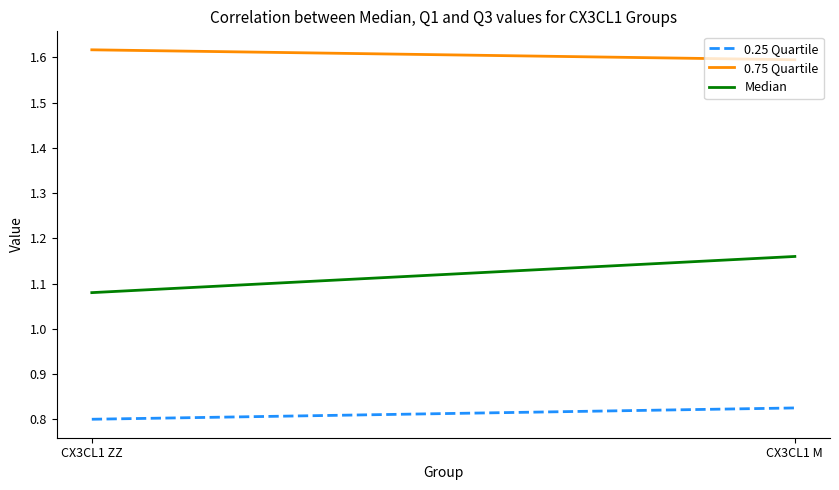

List the labels in order of Median value, largest first.

CX3CL1 M, CX3CL1 ZZ